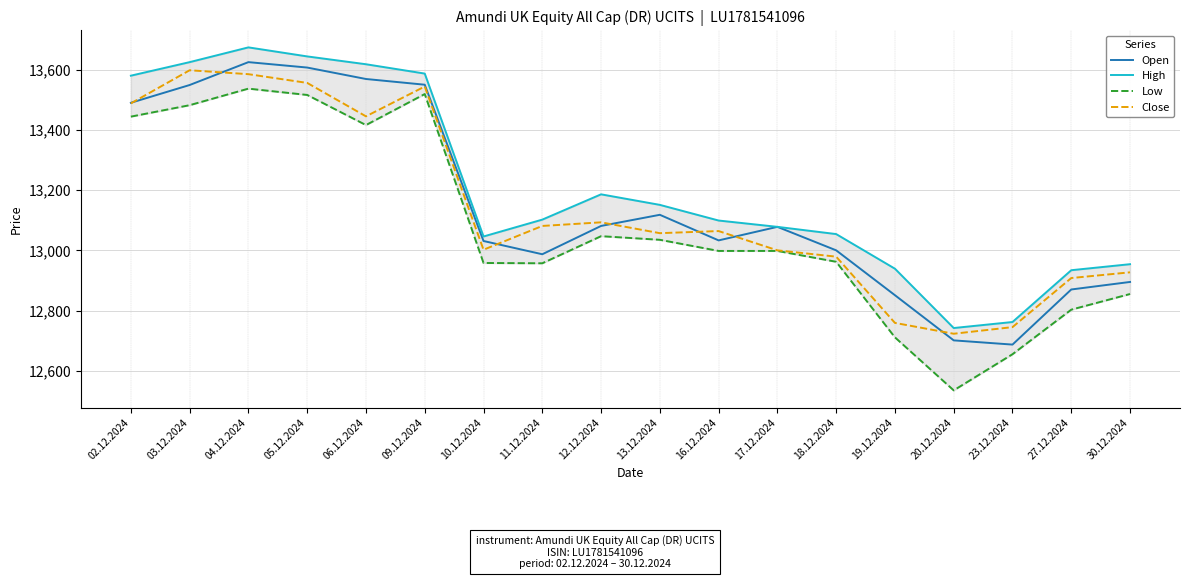

What is the label of the 11th point from the left?

16.12.2024